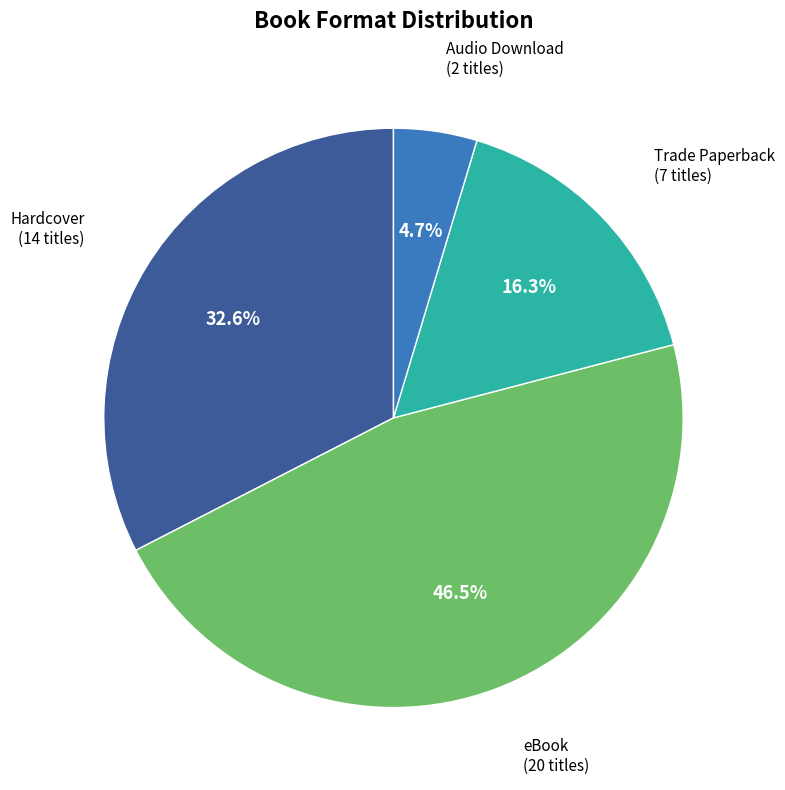

Is there a majority slice in this chart?

No